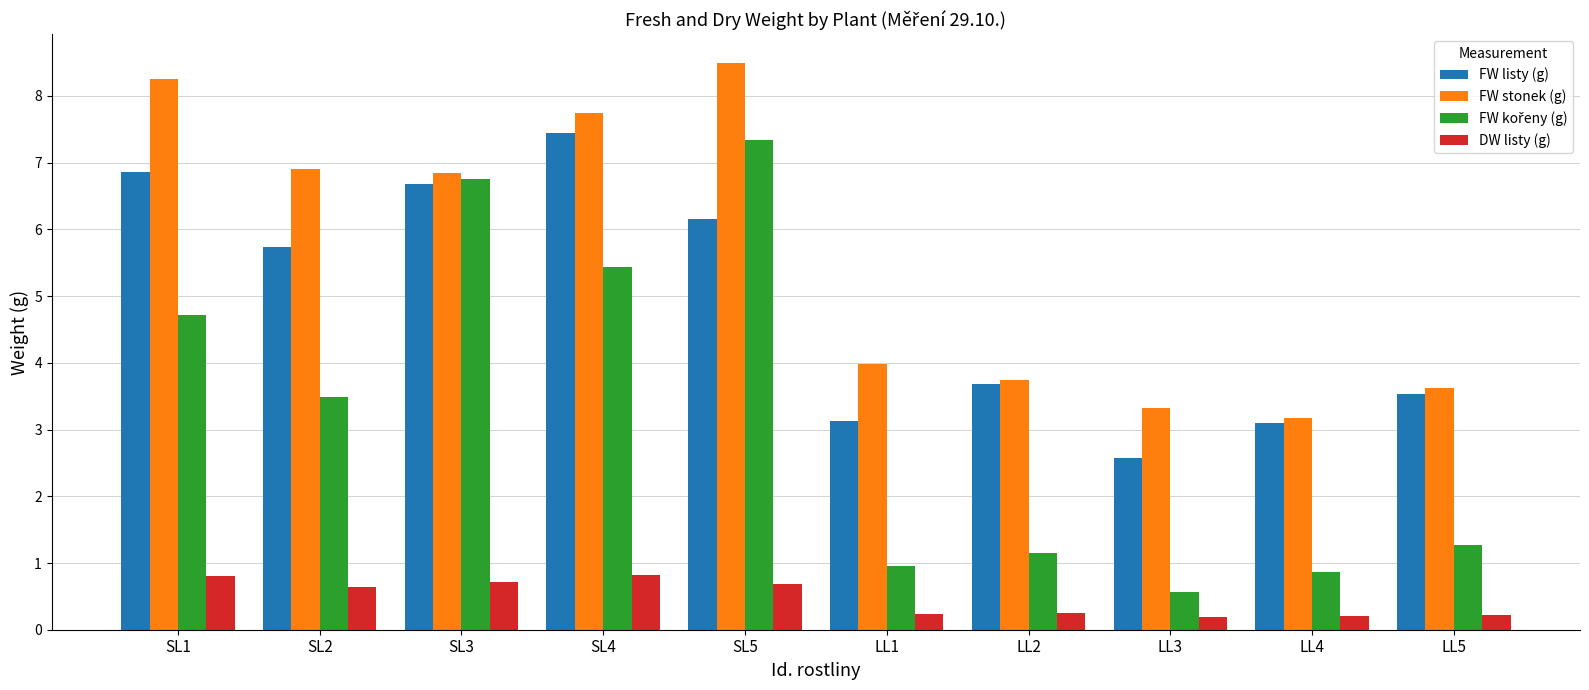

Which series has the largest total across all categories?

FW stonek (g)